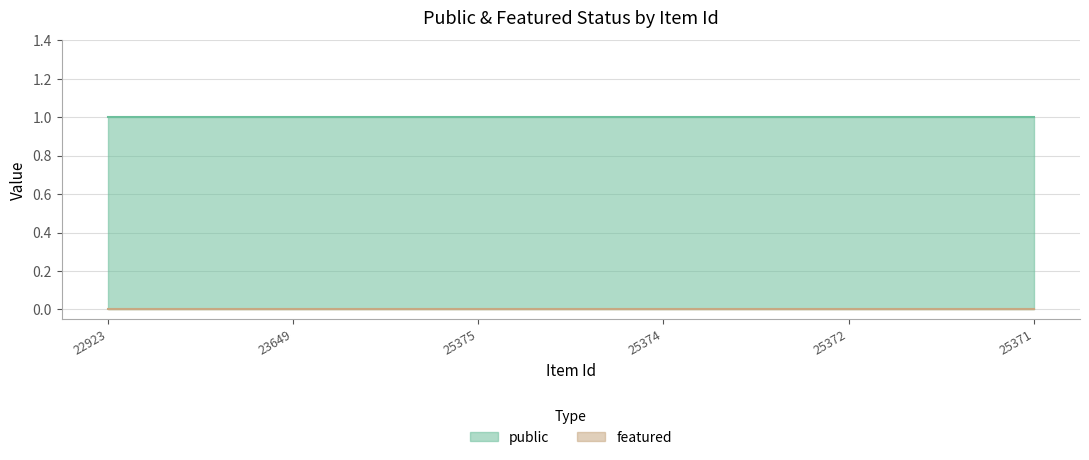

The public series shows 2 at 25372. True or false?

False